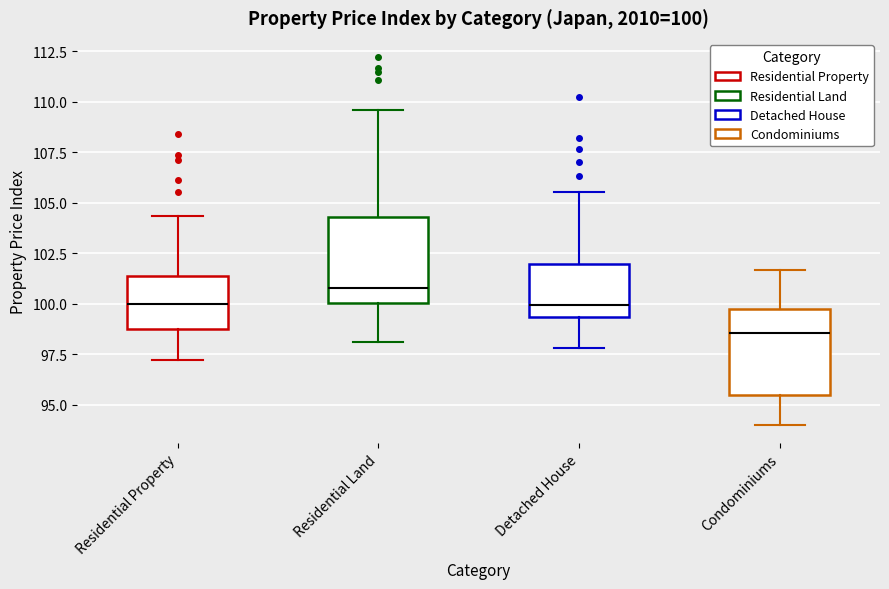

Which box's median line is the lowest?

Condominiums